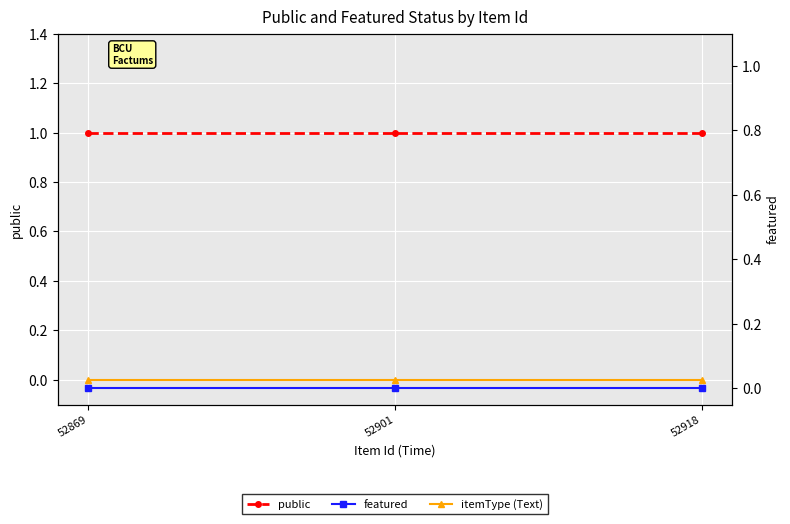

Is this an area chart (filled region under the line)?

No